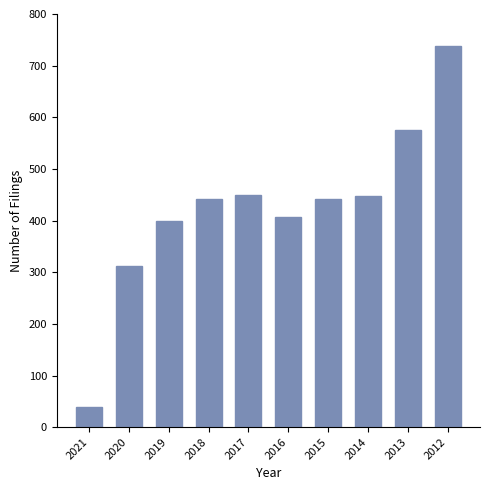

What is the maximum value shown in the chart?

739